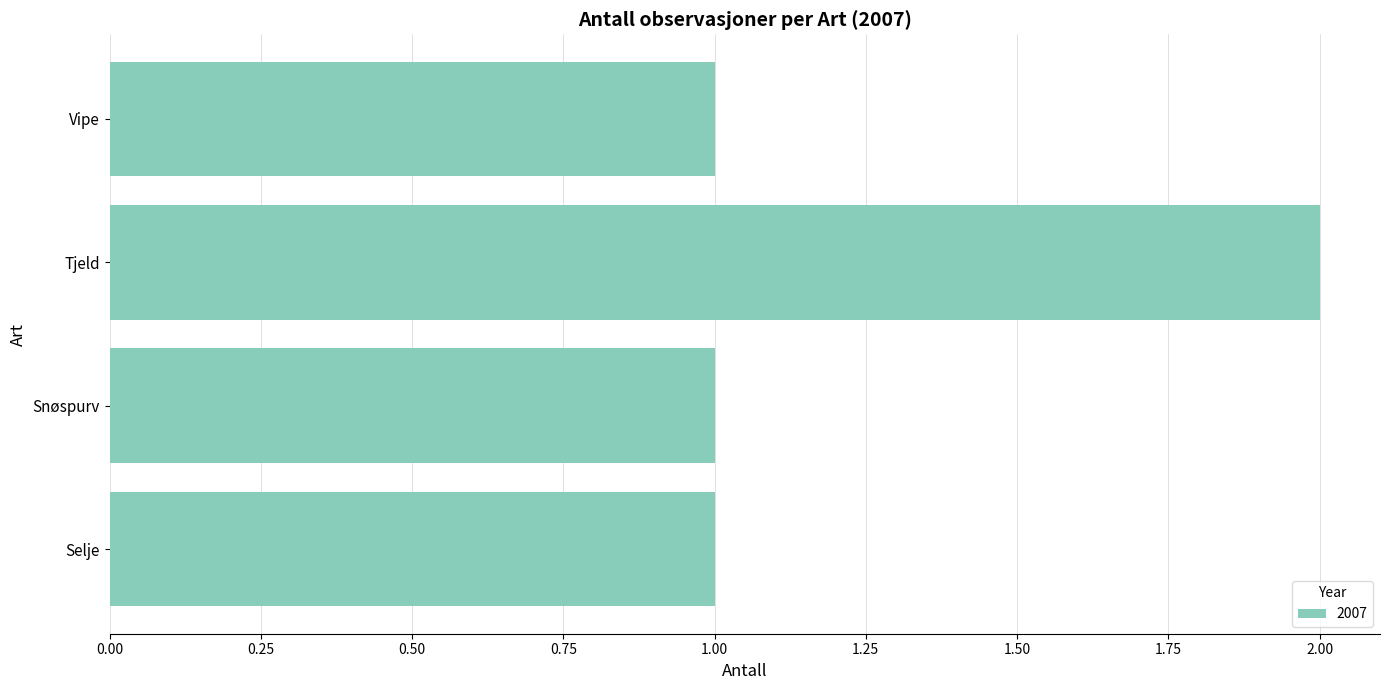

What is the difference between the values at Selje and Tjeld?

1